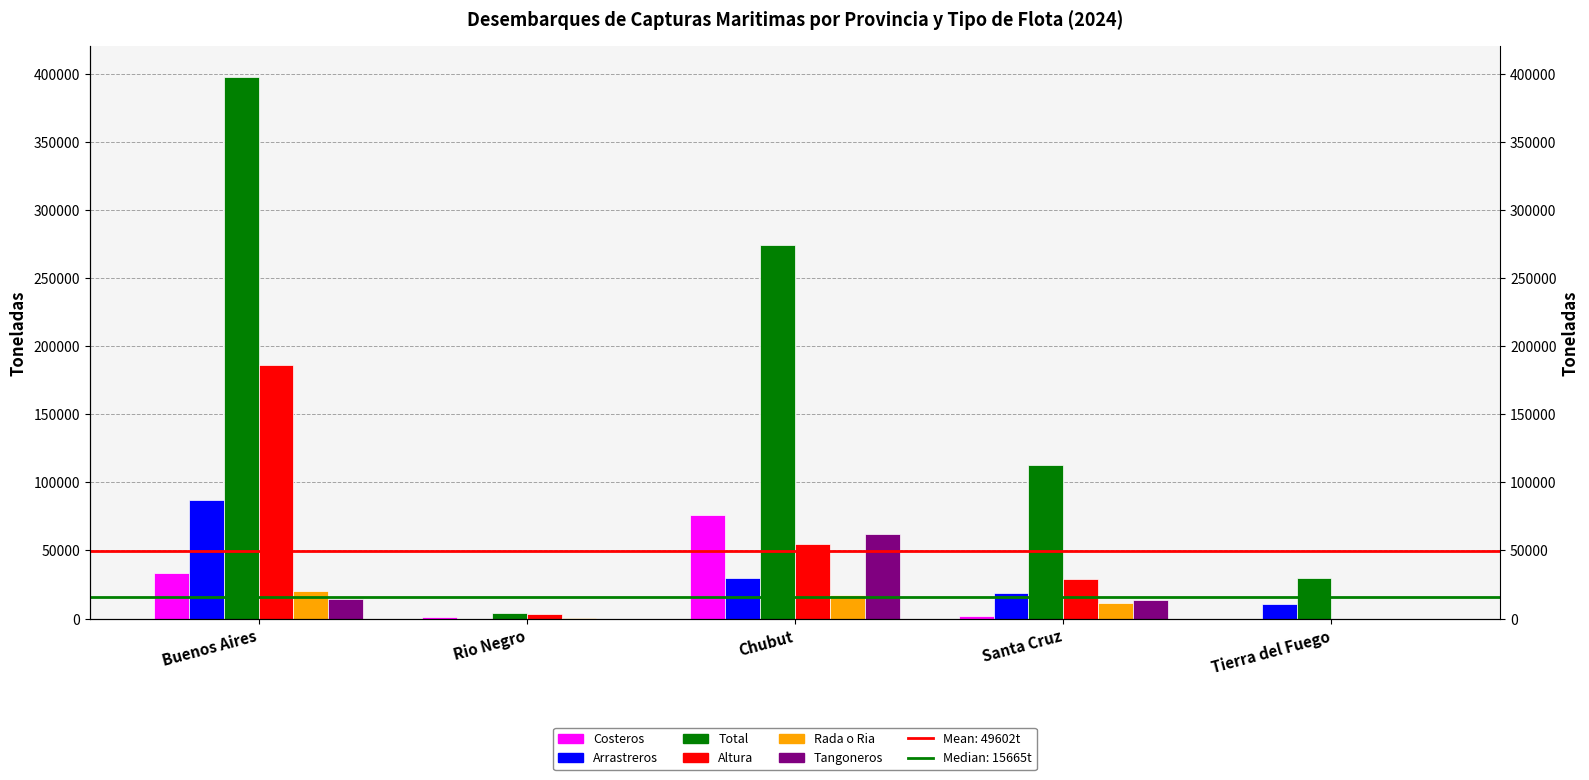

What is the total value across all series at Tierra del Fuego?

40468.7